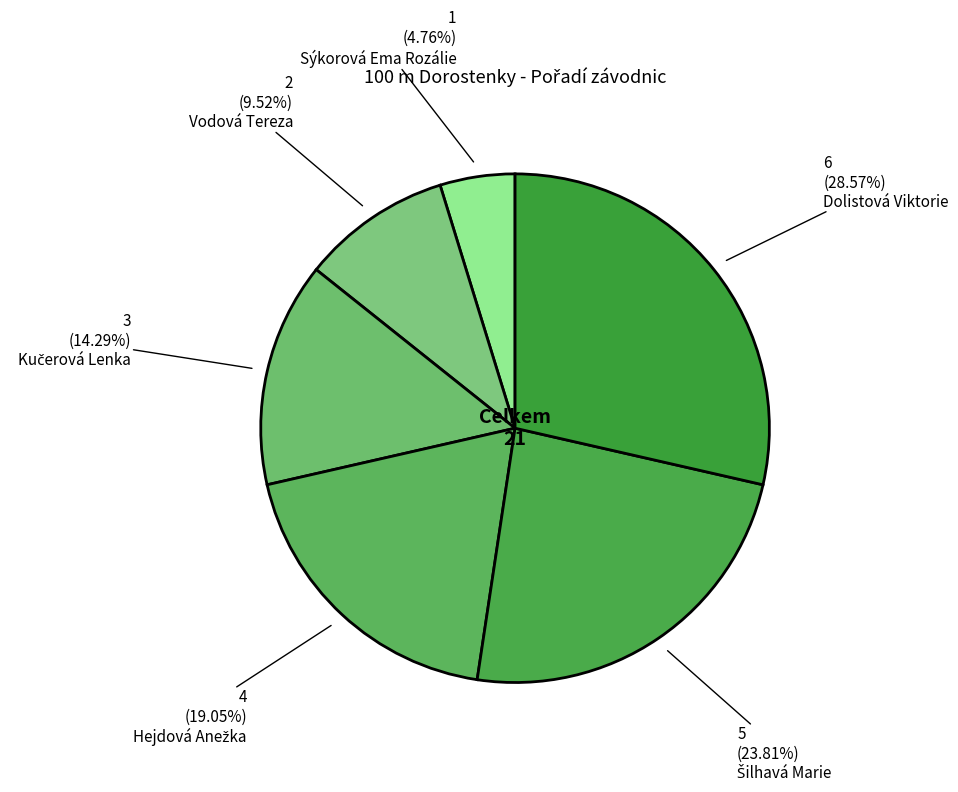

To the nearest percent, what is the difference between the largest and smallest slice percentages?

24%